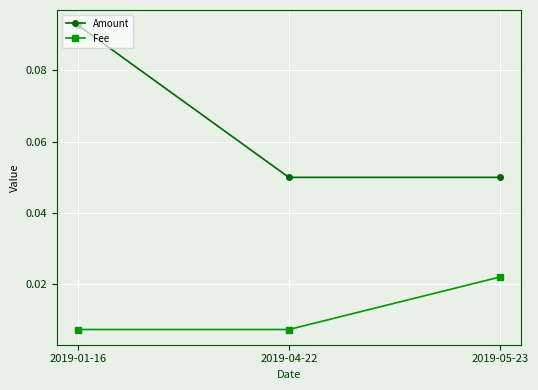

What position from the right is 2019-01-16?

3